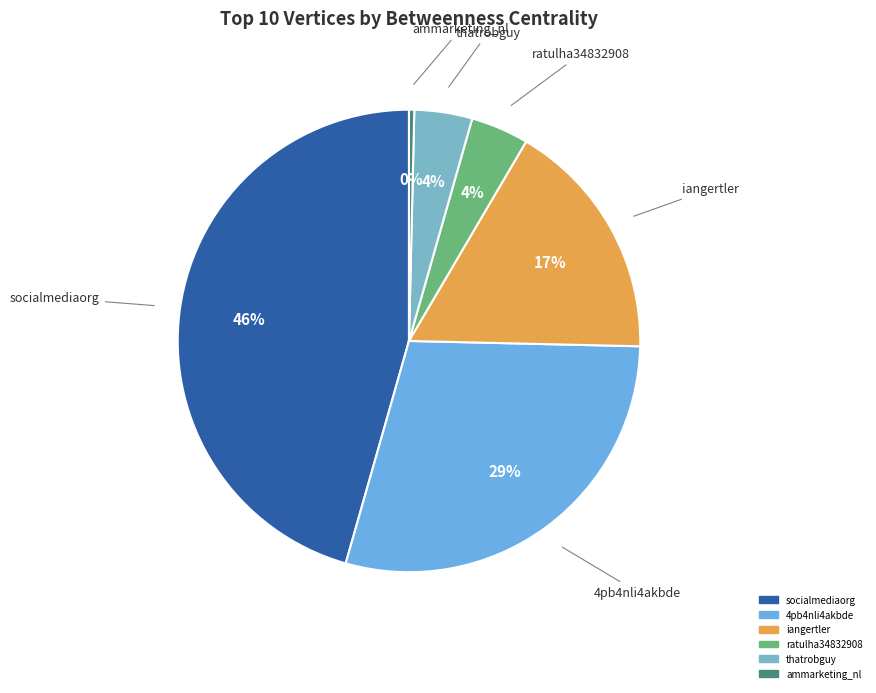

Count the number of slices in the pie.

6